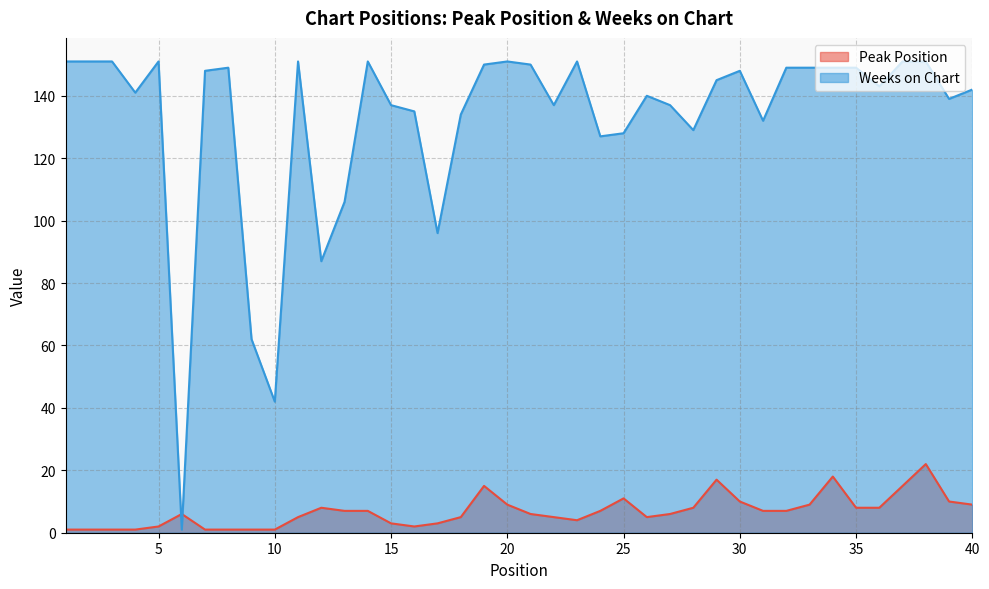

Rank the categories by Weeks on Chart value from highest to lowest.

1, 2, 3, 5, 11, 14, 20, 23, 37, 38, 19, 21, 8, 32, 33, 34, 35, 7, 30, 29, 36, 40, 4, 26, 39, 15, 22, 27, 16, 18, 31, 28, 25, 24, 13, 17, 12, 9, 10, 6